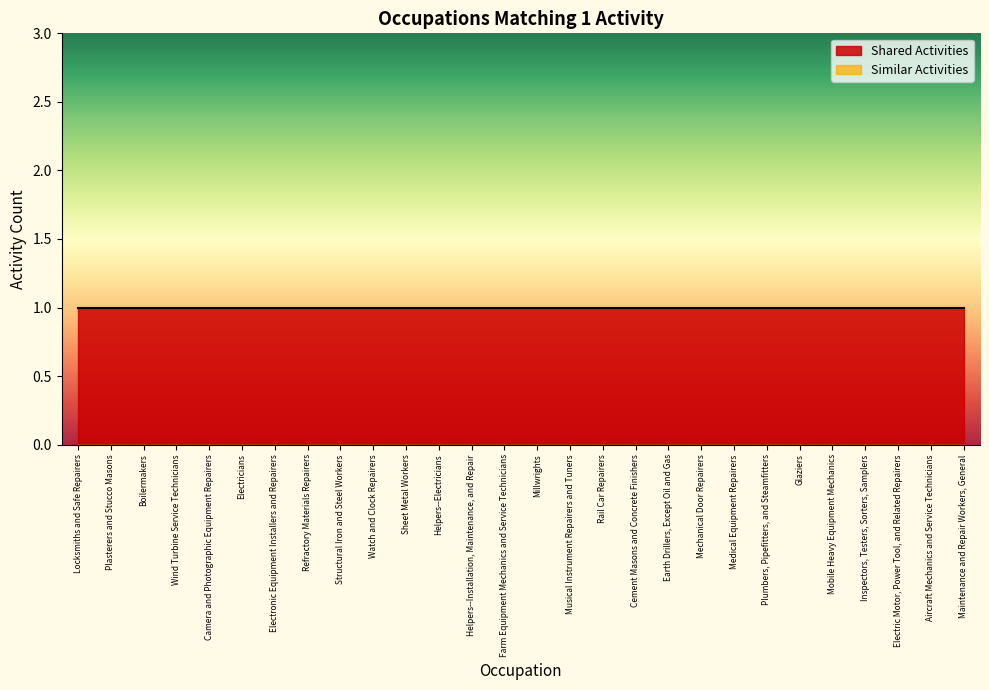

True or false: Similar Activities and Shared Activities cross at least once.

False